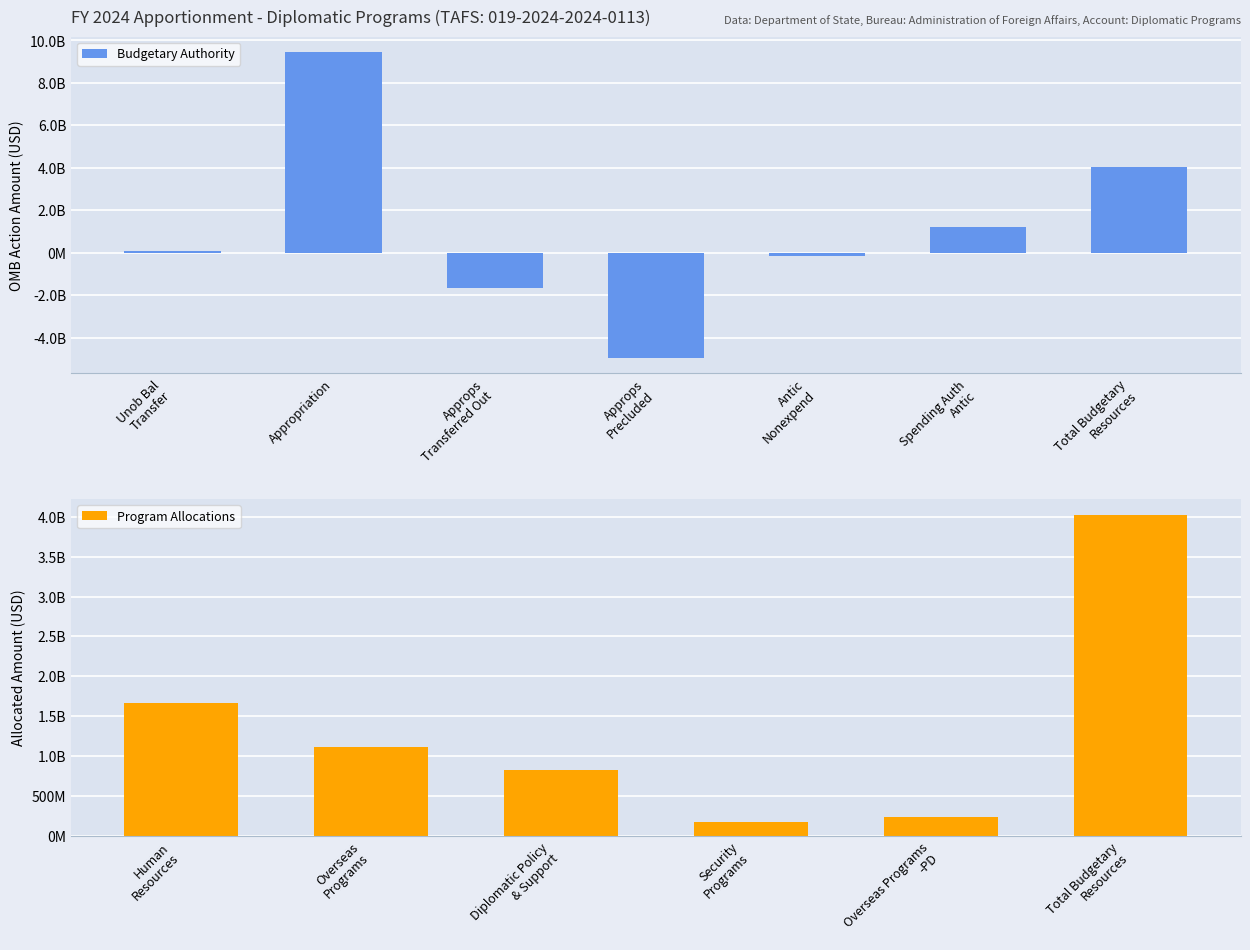

Reading left to right, extract all data points from this chart.

99000000	9463159000	-1666971330	-4964373211	-146064978	1236800000	4021549481